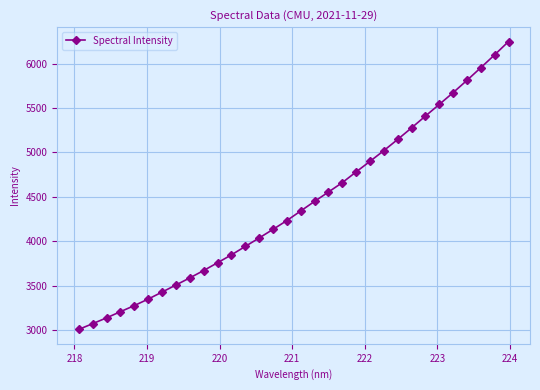

What is the greatest value displayed?

6250.9